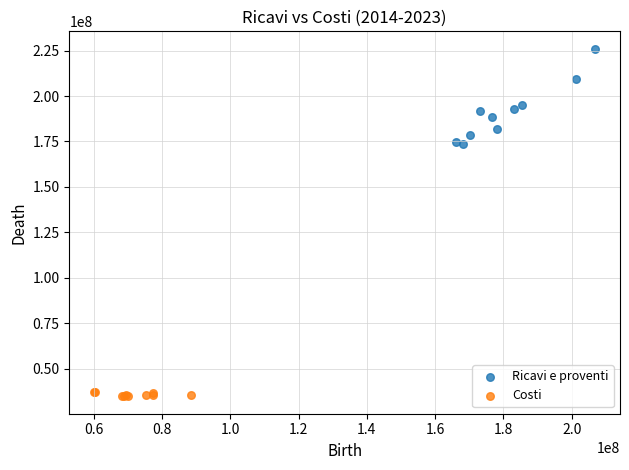

Which series contains the lowest Y value?

Costi